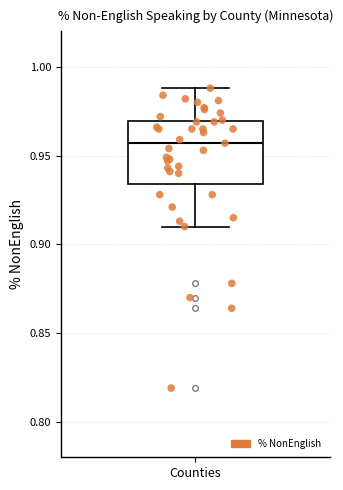

Where does the median line of the box for Counties sit on the y-axis? The values are not printed on the chart, so give them approximately, as read against the axis.

0.955